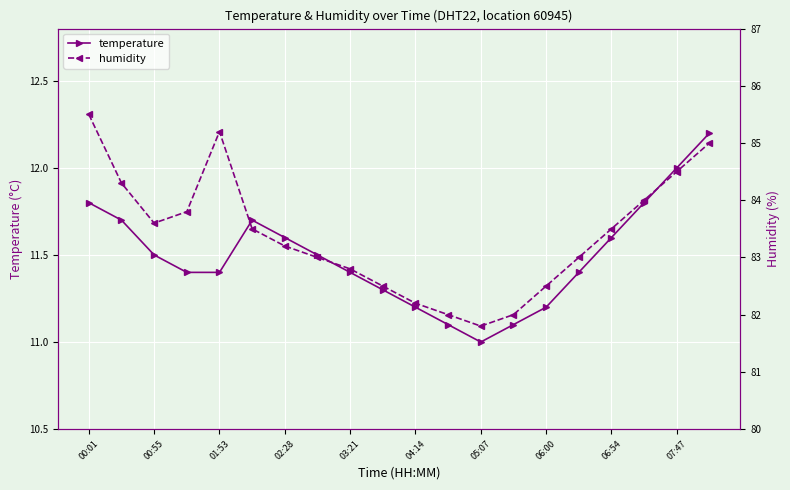

What is the smallest value displayed?

11.0